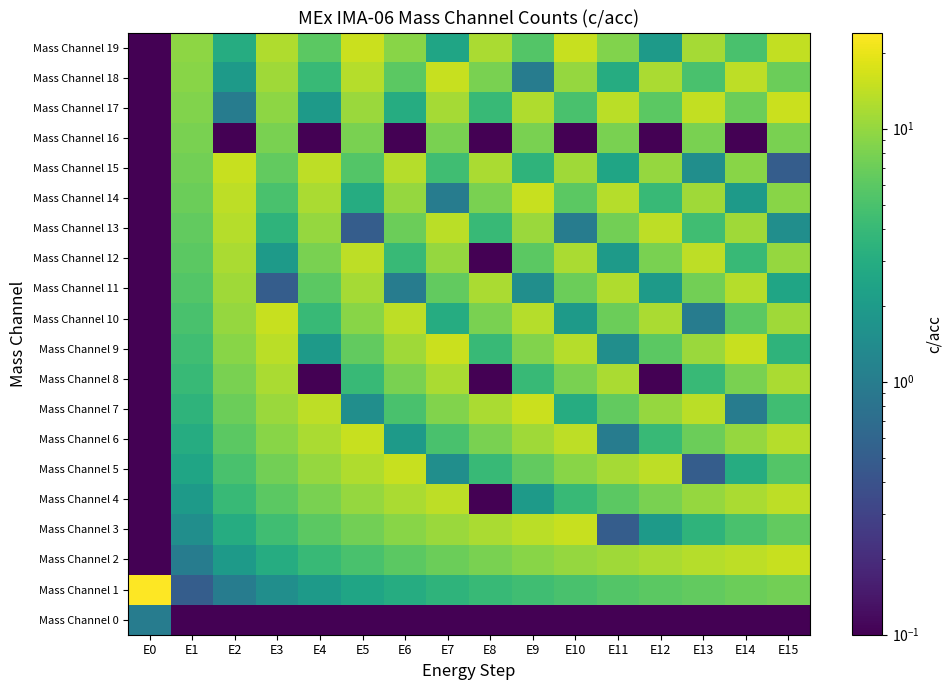

At E0, list the series in order from largest to smallest.

Mass Channel 1, Mass Channel 0, Mass Channel 2, Mass Channel 3, Mass Channel 4, Mass Channel 5, Mass Channel 6, Mass Channel 7, Mass Channel 8, Mass Channel 9, Mass Channel 10, Mass Channel 11, Mass Channel 12, Mass Channel 13, Mass Channel 14, Mass Channel 15, Mass Channel 16, Mass Channel 17, Mass Channel 18, Mass Channel 19